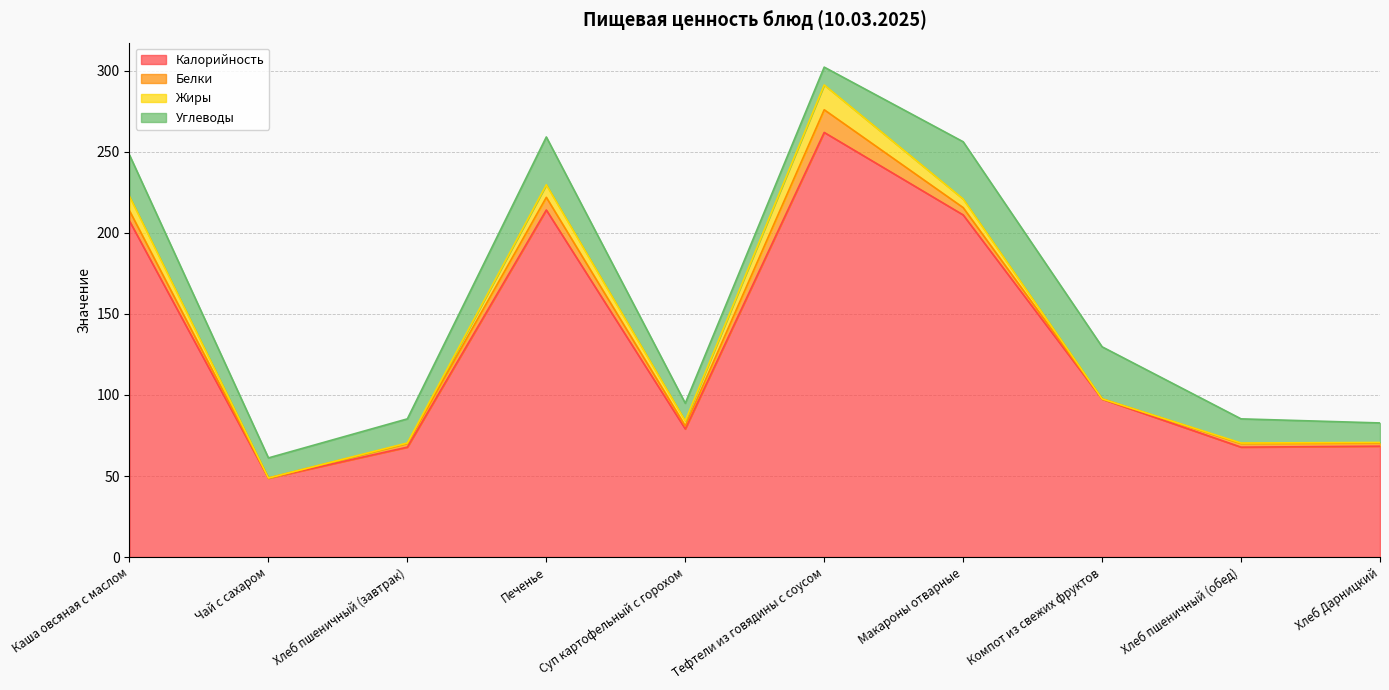

Reading left to right, transcribe all the data shown in this chart.

Калорийность: Каша овсяная с маслом=207.4	Чай с сахаром=48.6	Хлеб пшеничный (завтрак)=67.8	Печенье=214.2	Суп картофельный с горохом=79.0	Тефтели из говядины с соусом=262.0	Макароны отварные=211.1	Компот из свежих фруктов=97.5	Хлеб пшеничный (обед)=67.8	Хлеб Дарницкий=68.4
Белки: Каша овсяная с маслом=6.3	Чай с сахаром=0.1	Хлеб пшеничный (завтрак)=2.3	Печенье=7.8	Суп картофельный с горохом=1.9	Тефтели из говядины с соусом=14.0	Макароны отварные=4.5	Компот из свежих фруктов=0.2	Хлеб пшеничный (обед)=2.3	Хлеб Дарницкий=1.9
Жиры: Каша овсяная с маслом=8.9	Чай с сахаром=0.0	Хлеб пшеничный (завтрак)=0.3	Печенье=7.8	Суп картофельный с горохом=3.1	Тефтели из говядины с соусом=15.3	Макароны отварные=5.3	Компот из свежих фруктов=0.0	Хлеб пшеничный (обед)=0.3	Хлеб Дарницкий=0.4
Углеводы: Каша овсяная с маслом=25.5	Чай с сахаром=12.4	Хлеб пшеничный (завтрак)=14.9	Печенье=29.5	Суп картофельный с горохом=10.9	Тефтели из говядины с соусом=11.0	Макароны отварные=35.3	Компот из свежих фруктов=32.1	Хлеб пшеничный (обед)=14.9	Хлеб Дарницкий=12.0